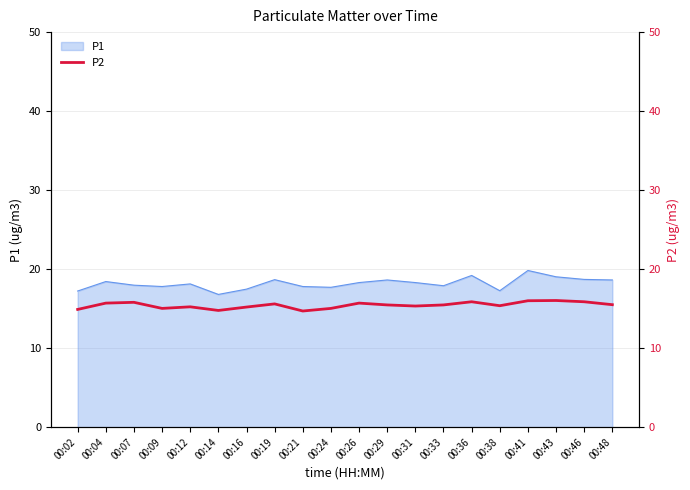

How many data points does each series have?

20